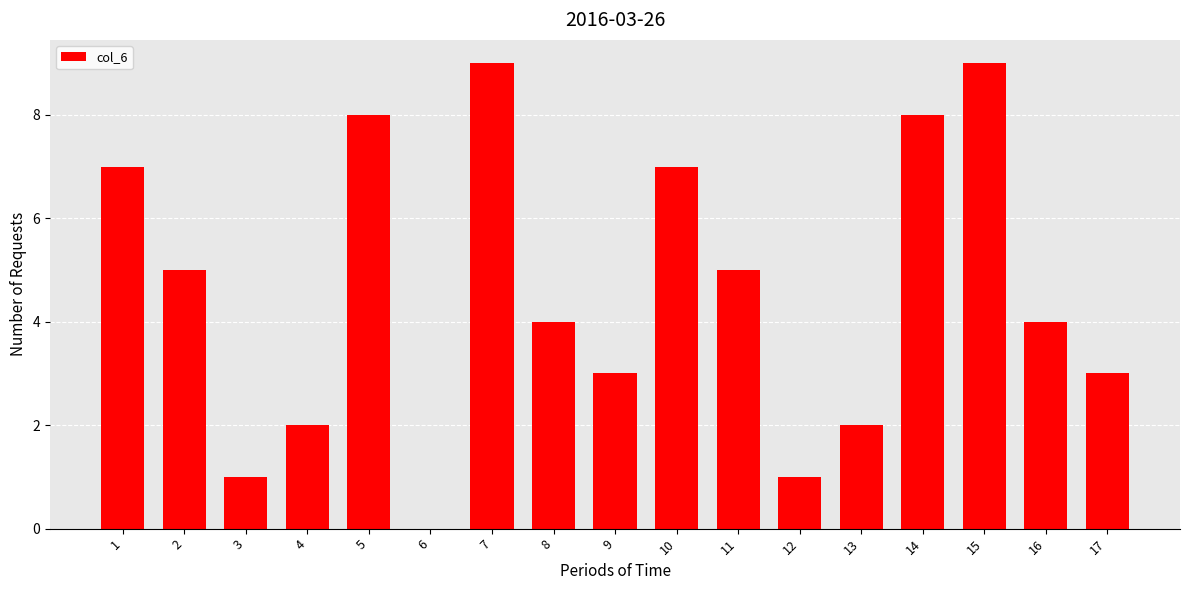

What is the change in value from 1 to 6?

-7